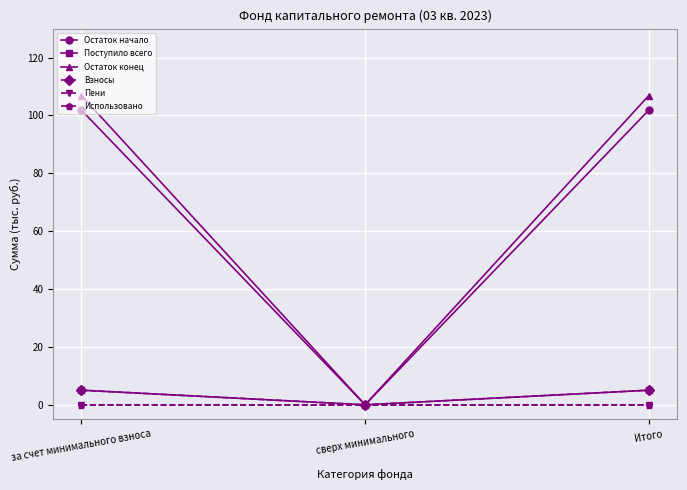

At which label does Использовано reach its peak?

за счет минимального взноса